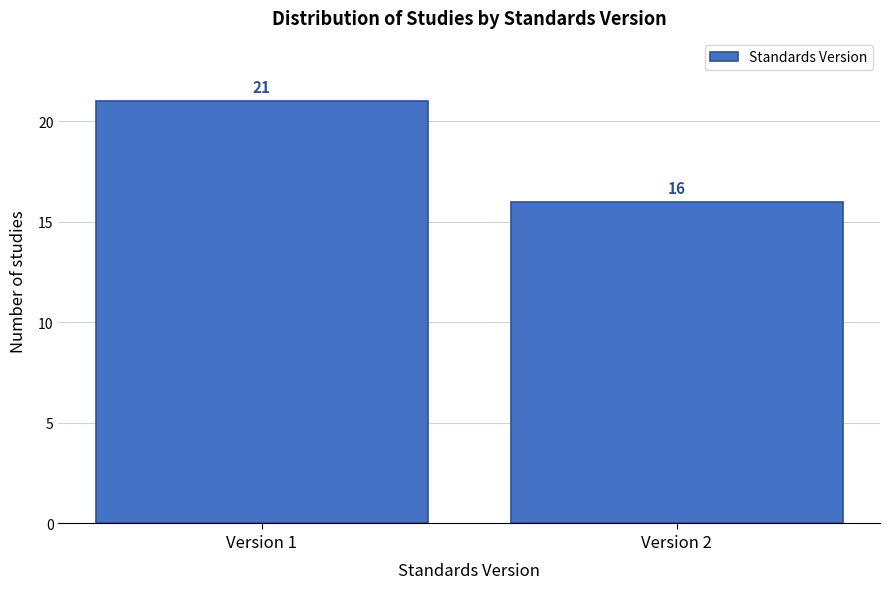

Reading left to right, list all the values displayed in this chart.

21	16